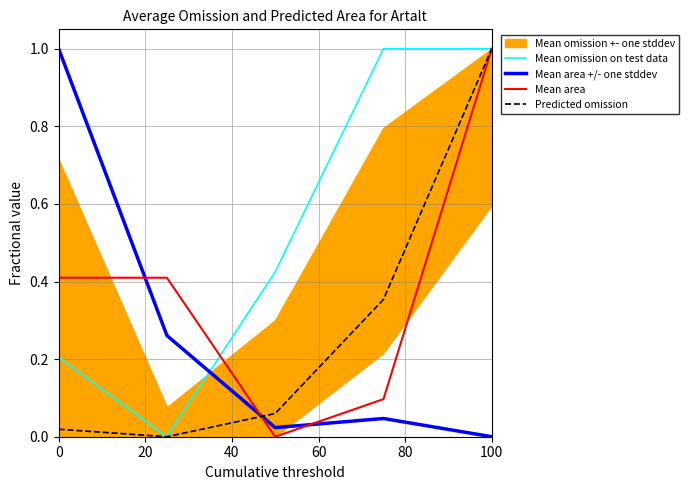

What is the highest value of the Mean area +/- one stddev series?

1.0